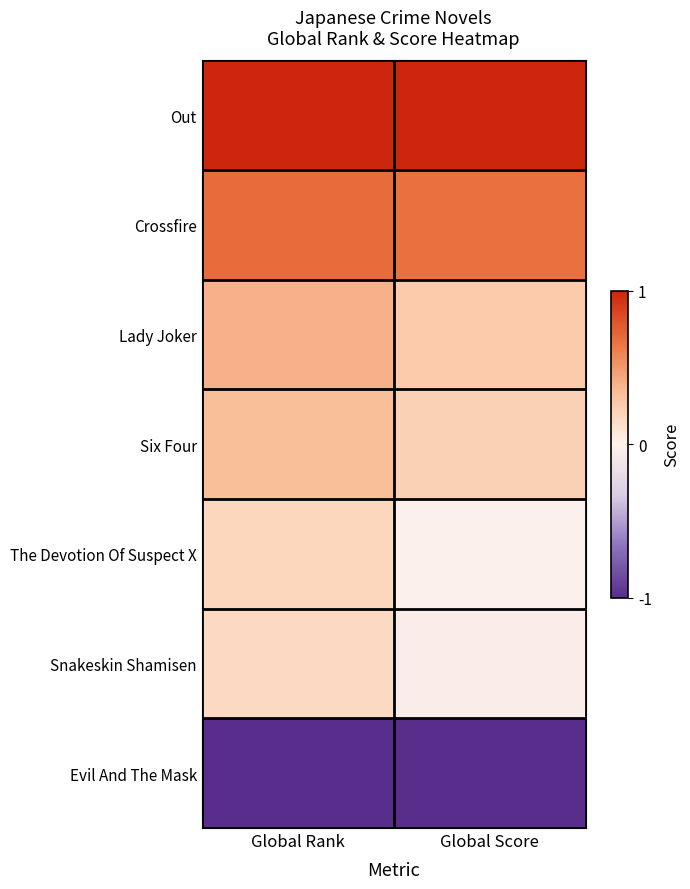

At how many categories does at least one series exceed 0?

2